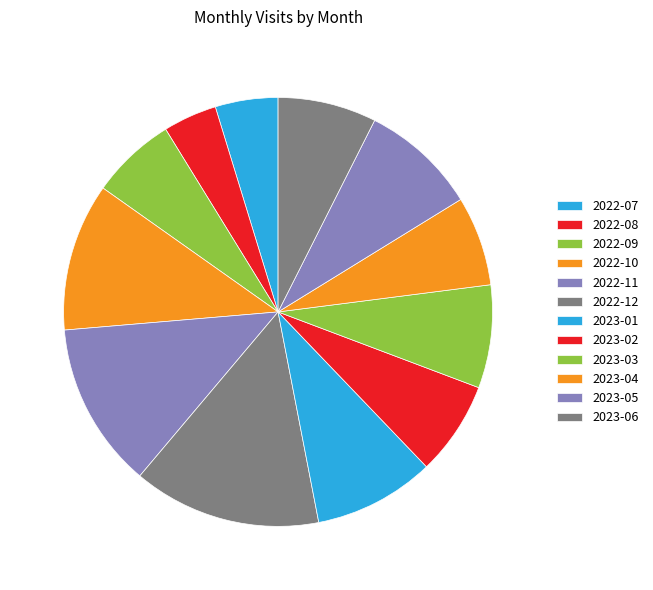

The 2022-10 slice represents 11% of the pie. True or false?

True